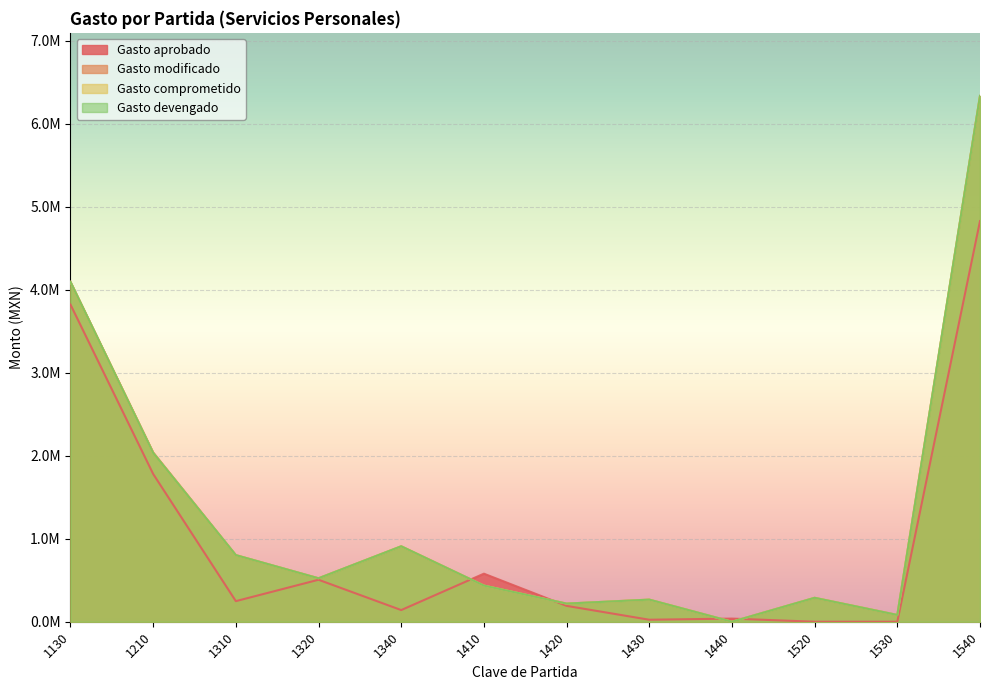

How many values in Gasto comprometido are above zero?

11